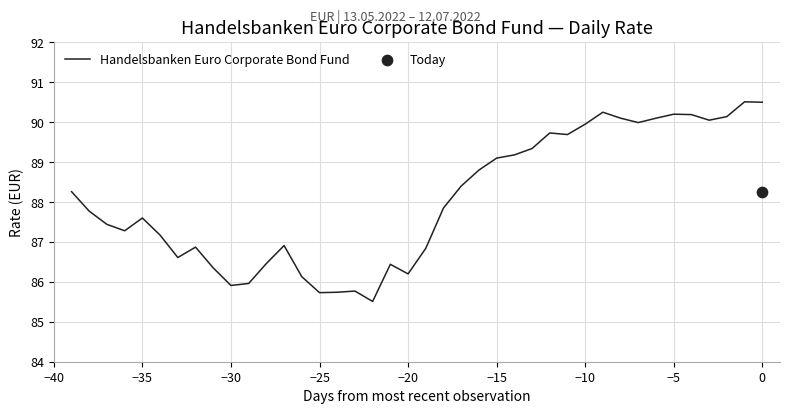

What is the minimum value for Handelsbanken Euro Corporate Bond Fund?

85.5